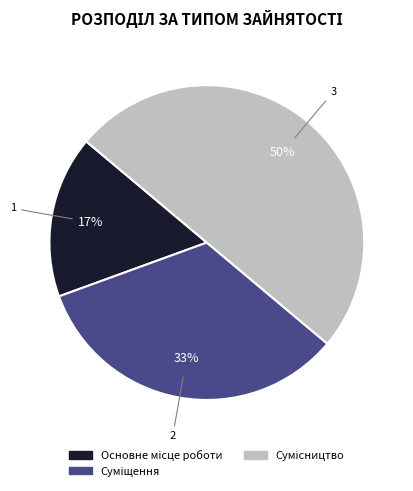

Count the number of slices in the pie.

3